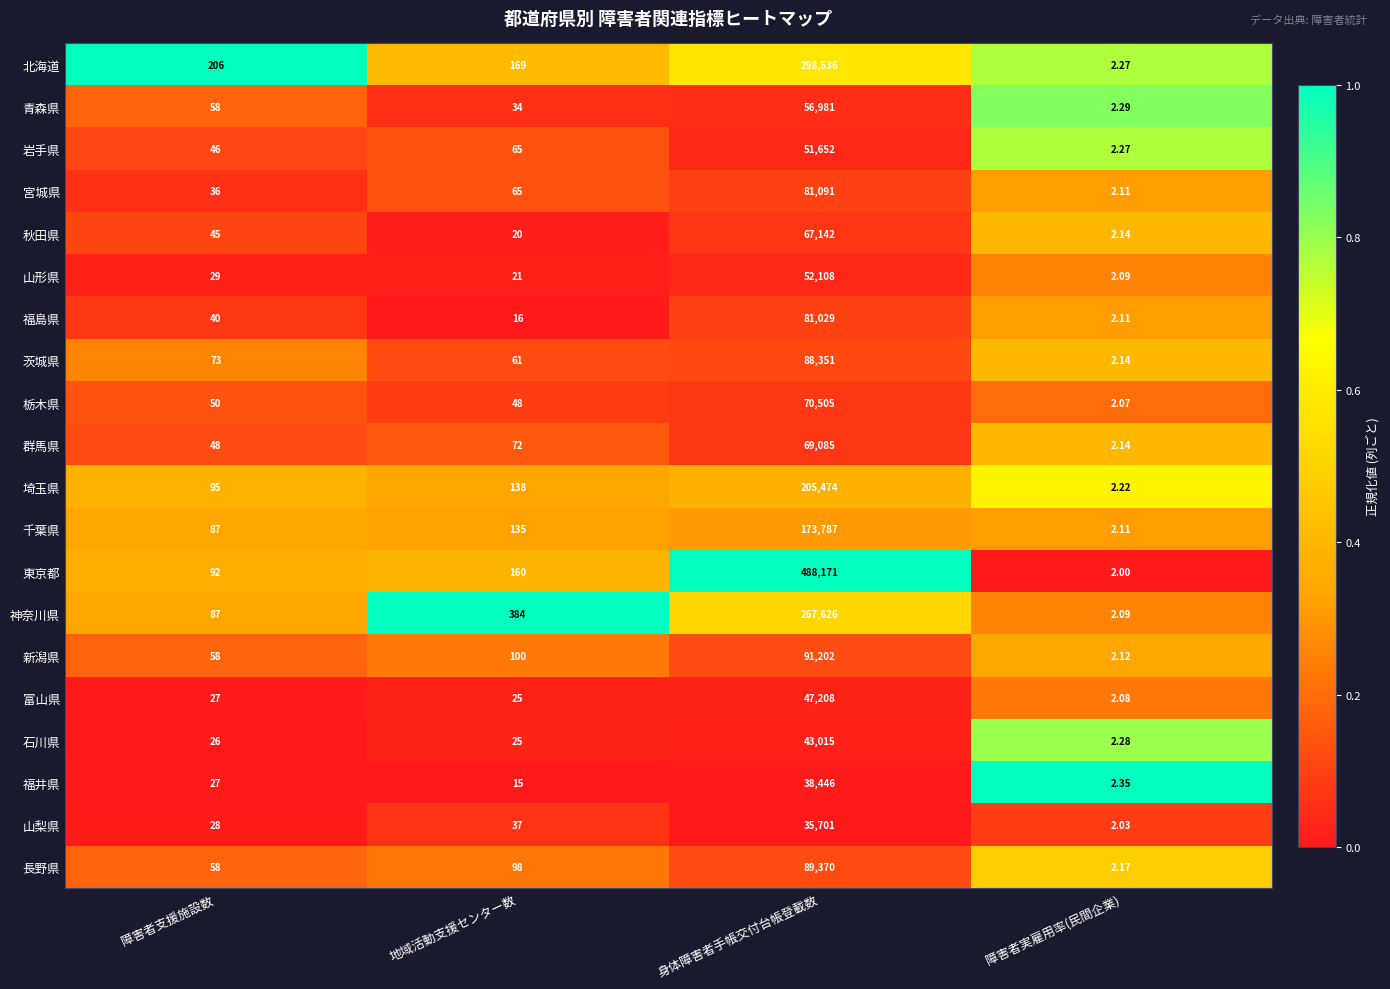

Which category has the highest value across all series?

身体障害者手帳交付台帳登載数